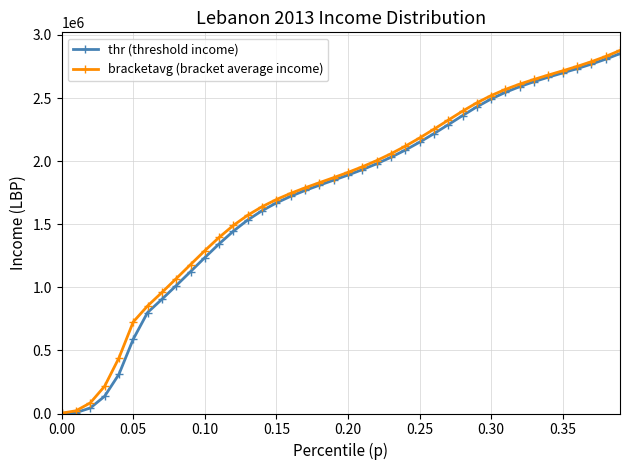

What is the value of the bracketavg (bracket average income) point at the 30th from the left?

2462630.3